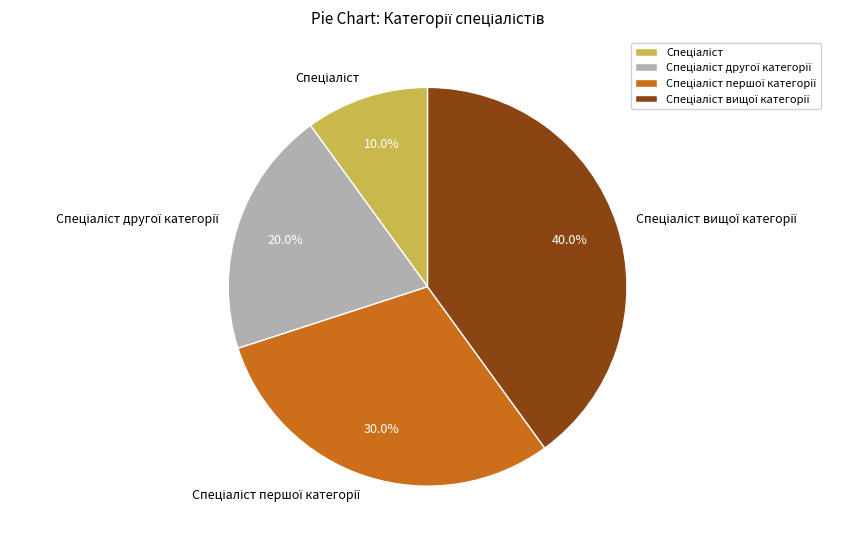

Does any single category account for the majority?

No